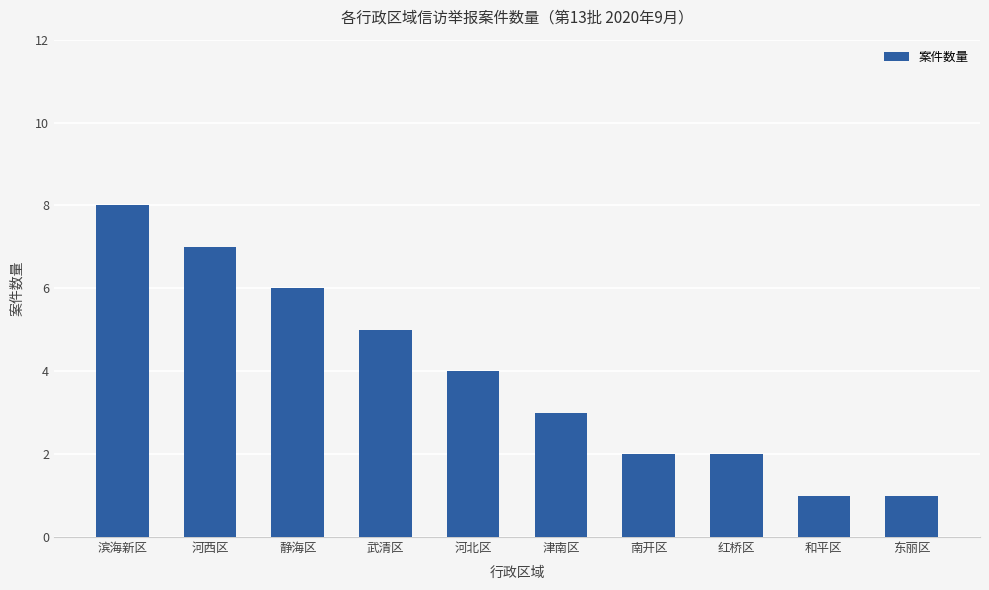

Is it true that the value at 滨海新区 is 11?

False